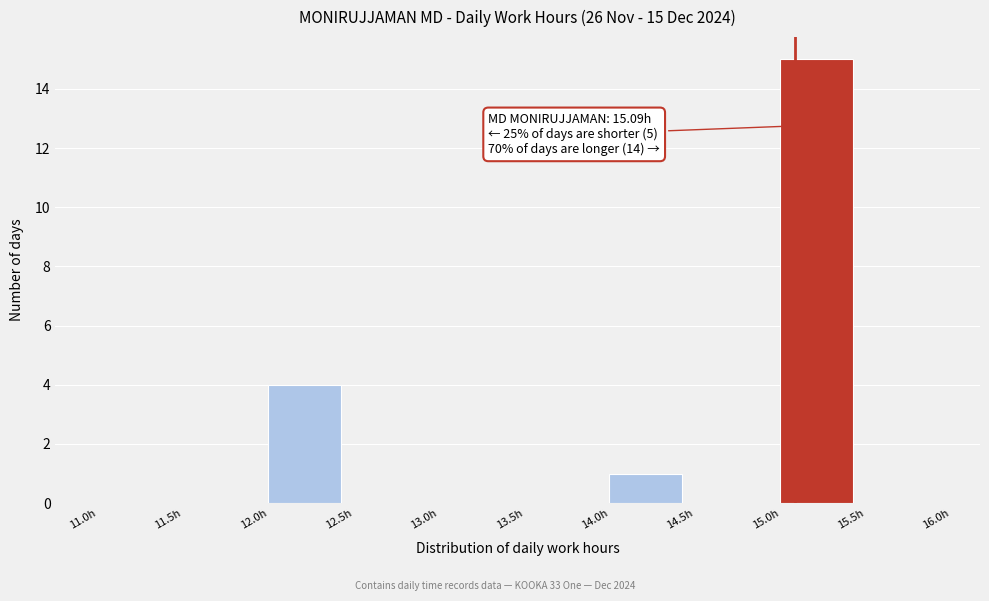

Which range on the x-axis has the tallest bar?

15.0 to 15.5